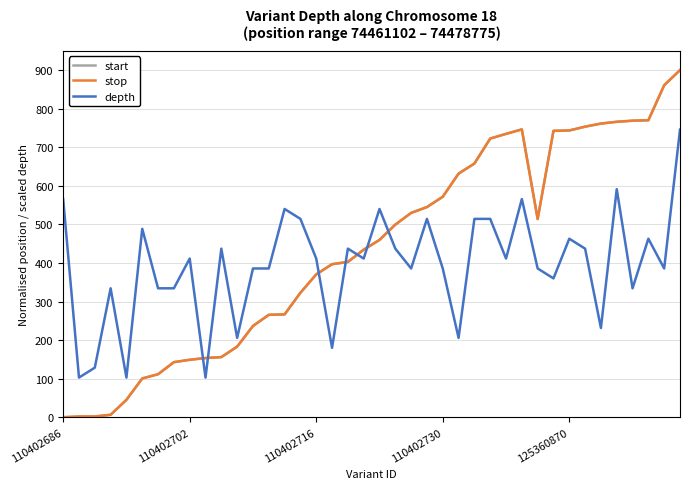

After their last crossing, which series has the higher values: depth or start?

start